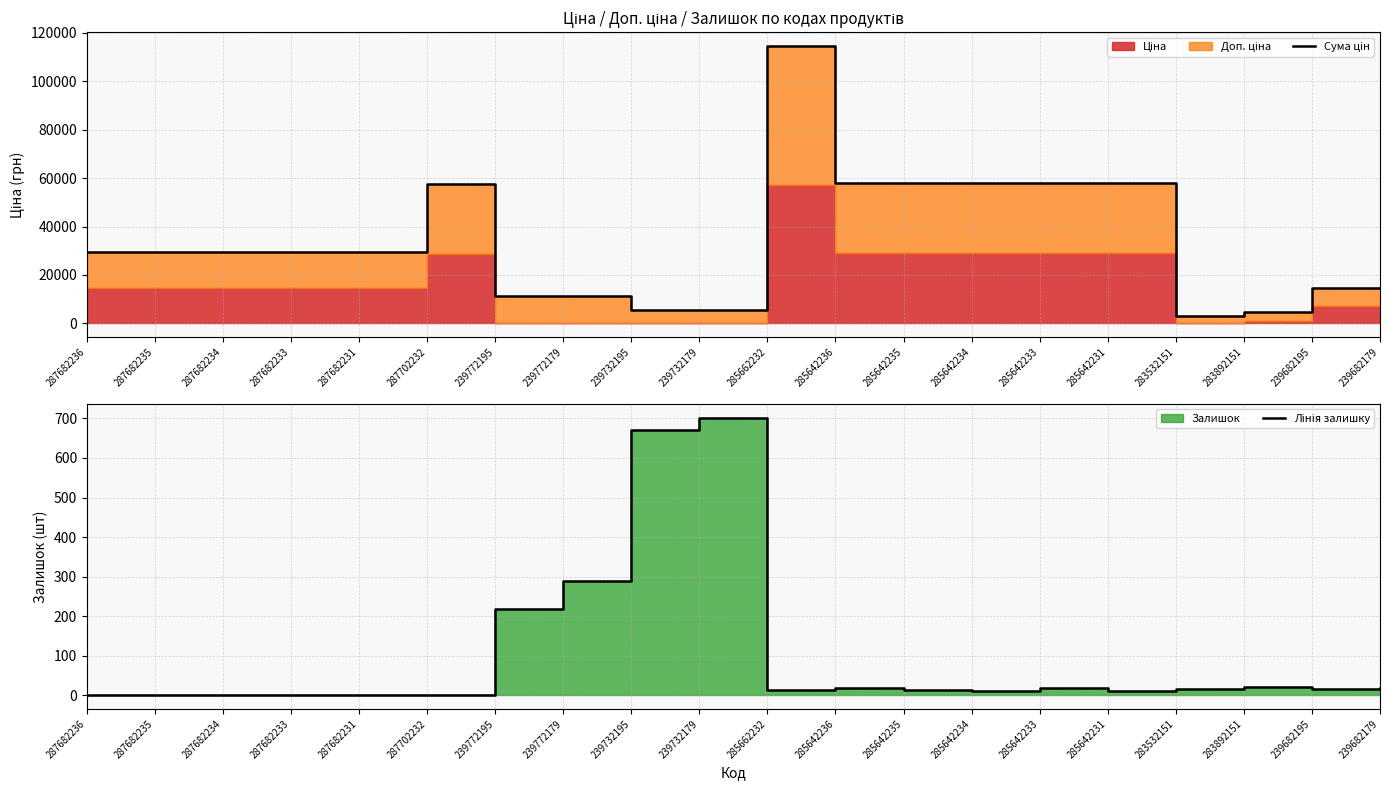

What is the sum of all Сума цін values?

678327.7